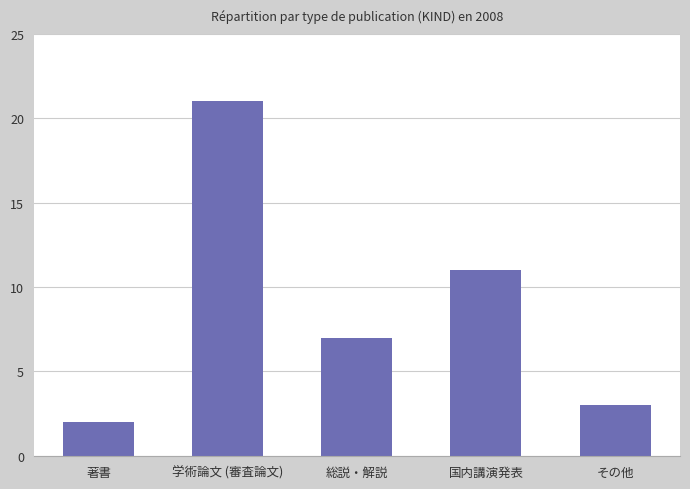

How many series are shown in this chart?

1